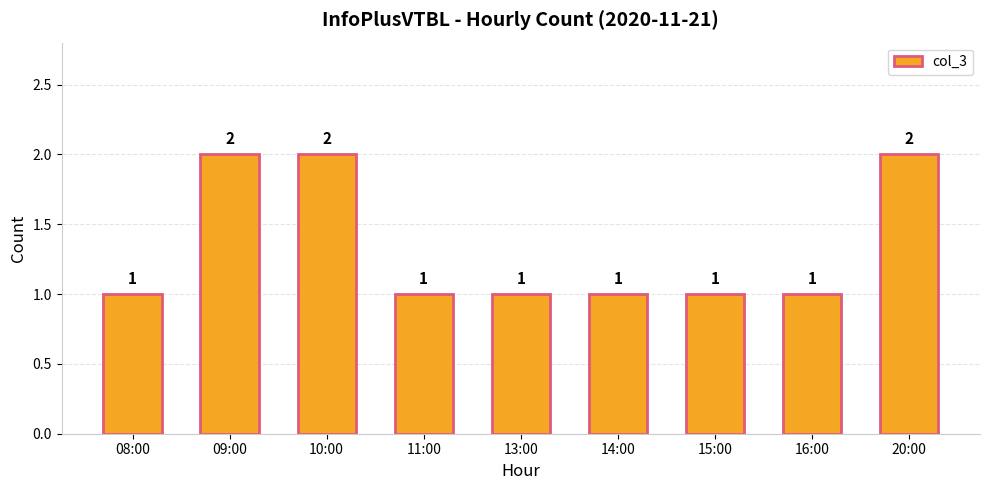

The chart shows a value of 2 at 08:00. True or false?

False